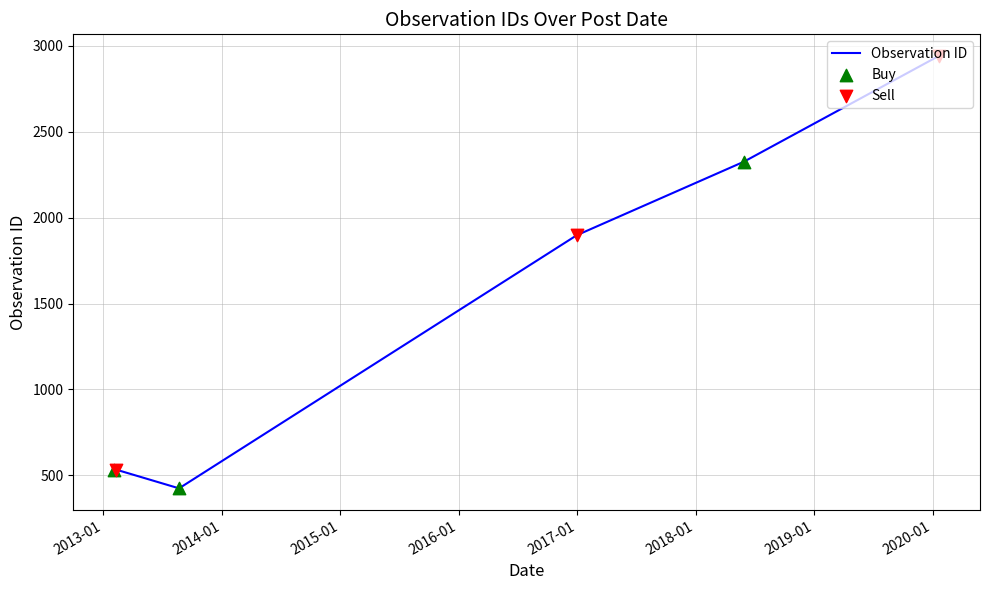

What is the smallest value displayed?

424